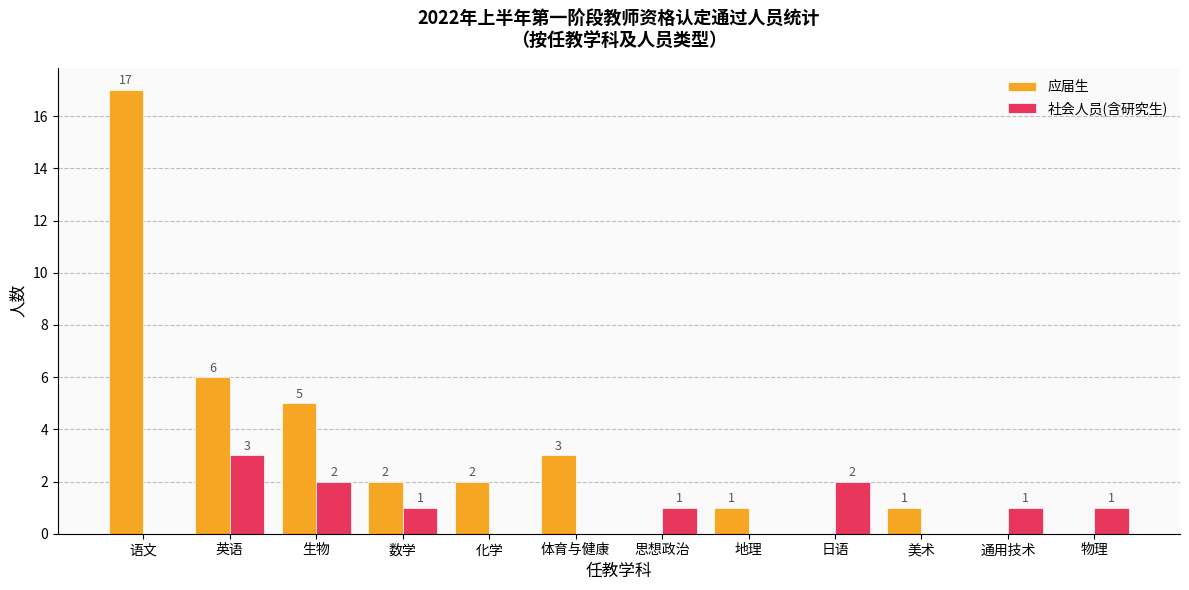

What is the sum of the 应届生 values at 日语 and 美术?

1